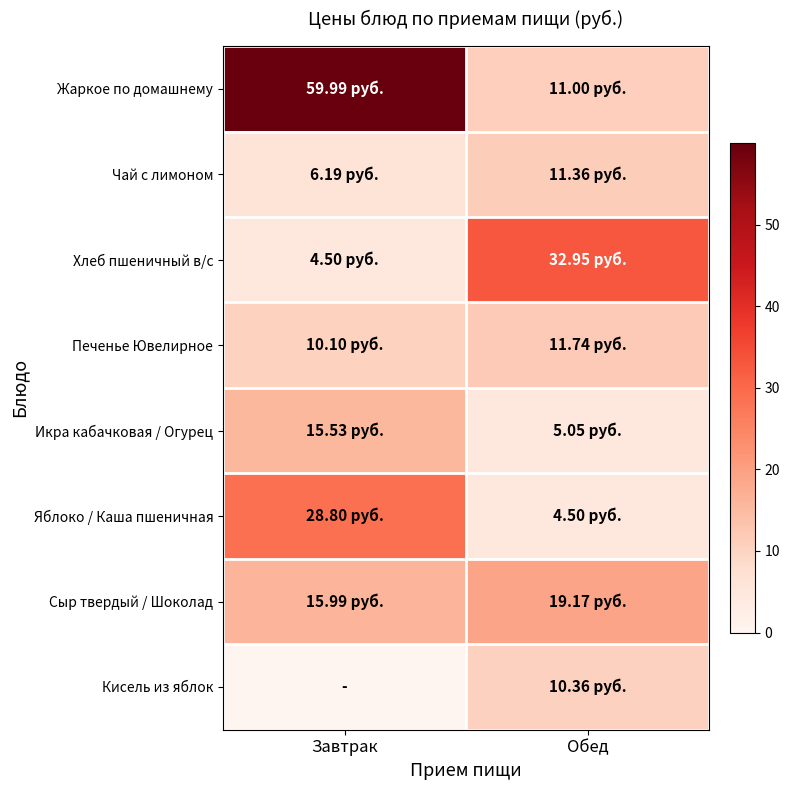

Reading left to right, what are all the values shown in this chart?

Жаркое по домашнему: Завтрак=60.0	Обед=11.0
Чай с лимоном: Завтрак=6.2	Обед=11.4
Хлеб пшеничный в/с: Завтрак=4.5	Обед=33.0
Печенье Ювелирное: Завтрак=10.1	Обед=11.7
Икра кабачковая / Огурец: Завтрак=15.5	Обед=5.0
Яблоко / Каша пшеничная: Завтрак=28.8	Обед=4.5
Сыр твердый / Шоколад: Завтрак=16.0	Обед=19.2
Кисель из яблок: Завтрак=0.0	Обед=10.4